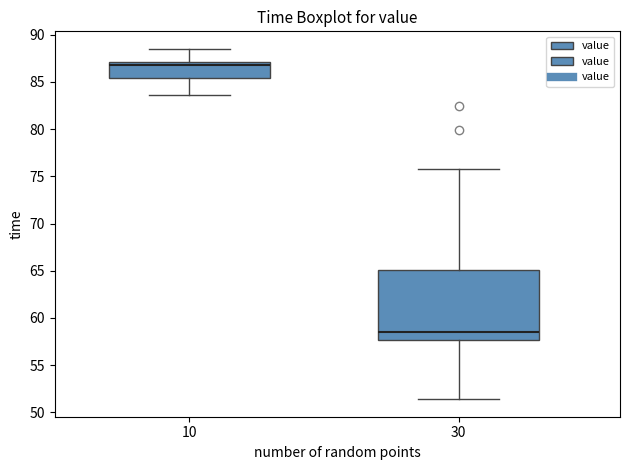

Comparing the boxes themselves (not the whiskers), which one is the tallest?

30